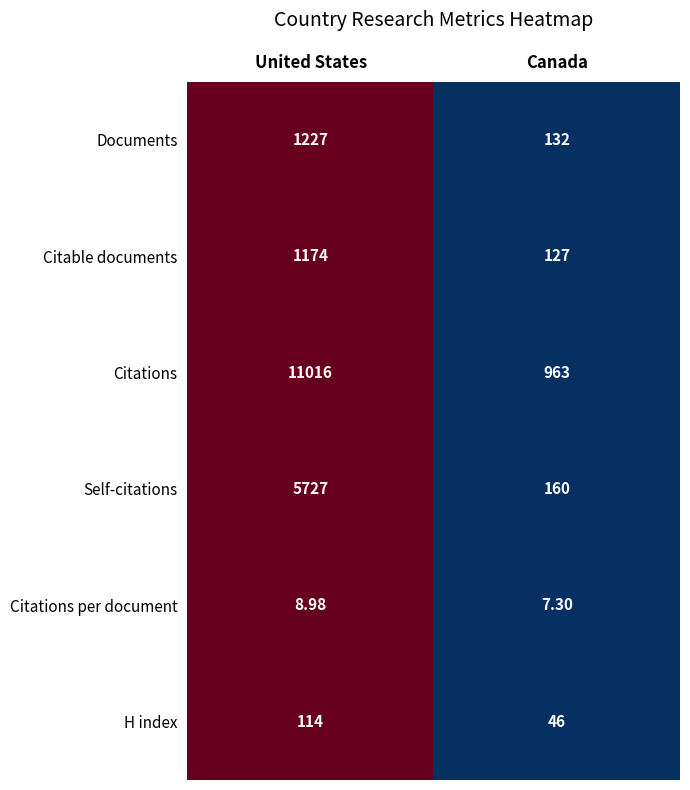

At which label is Citations per document closest to 8?

Canada